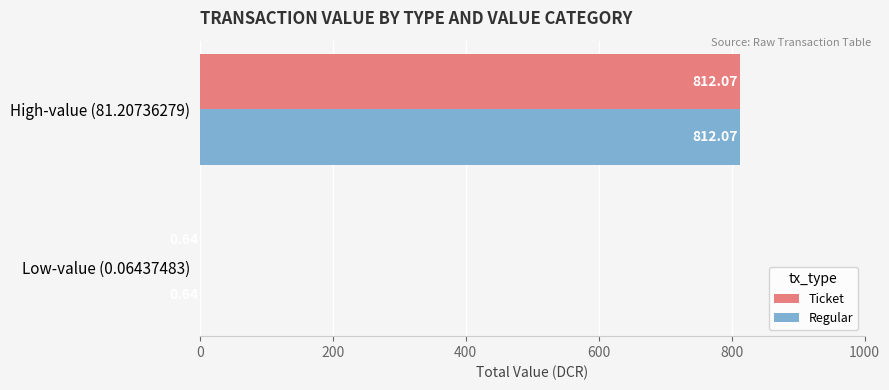

What are all the series names shown in the legend?

Ticket, Regular